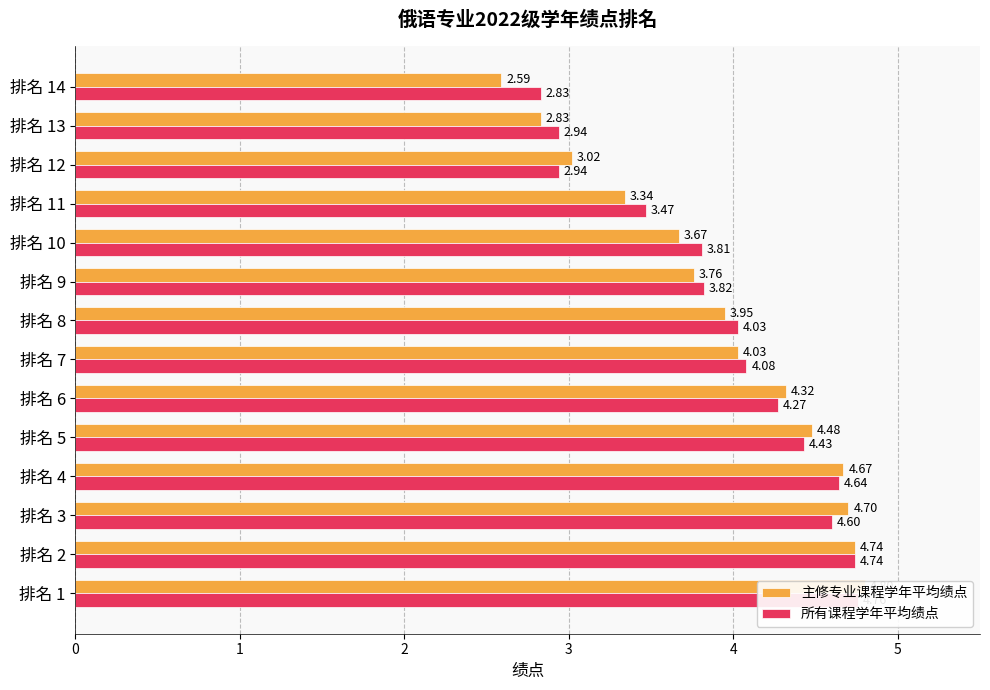

The value of 主修专业课程学年平均绩点 at 排名 1 is 8.0. True or false?

False